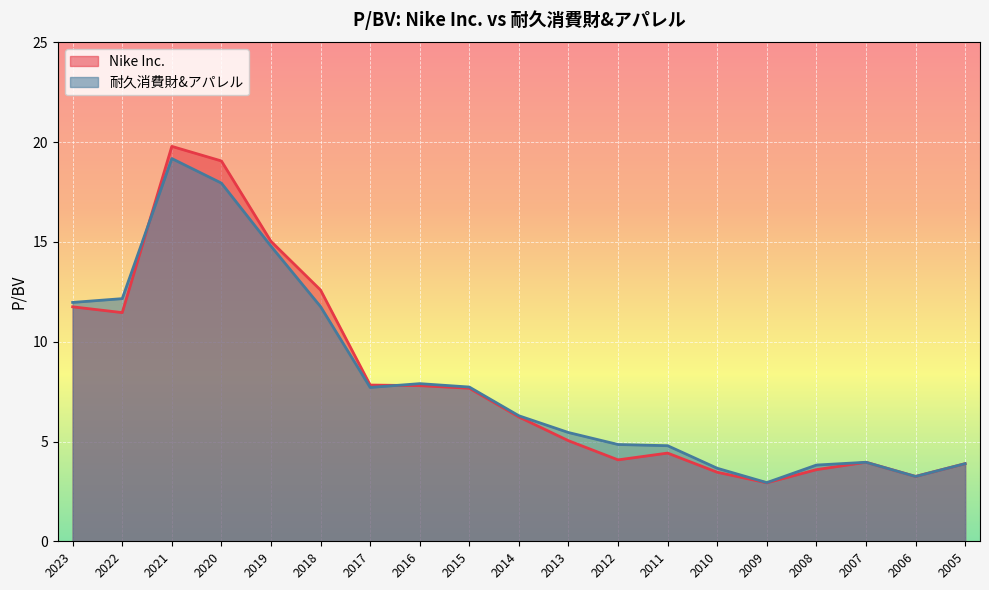

Which series has the largest range (max minus min)?

Nike Inc.